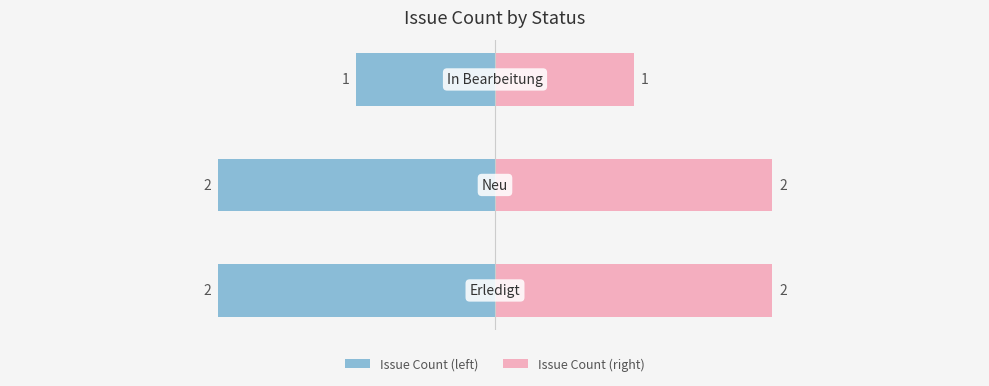

What is the highest value of the Issue Count (right) series?

2